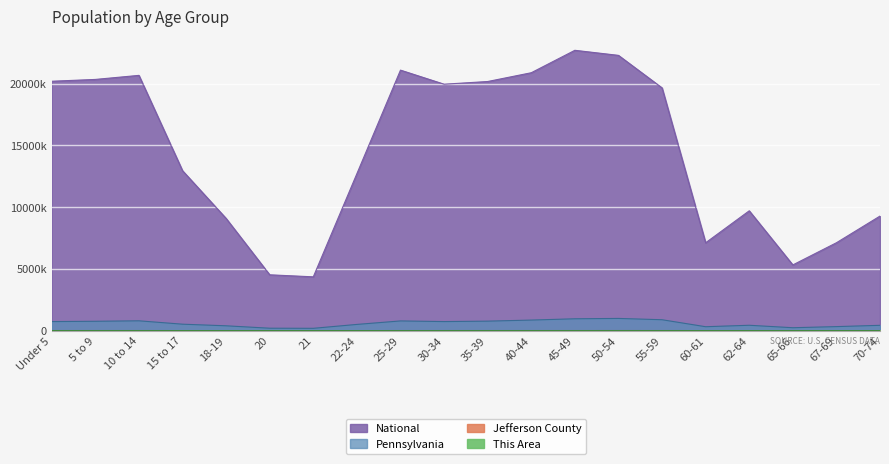

How many distinct data groups are displayed?

4